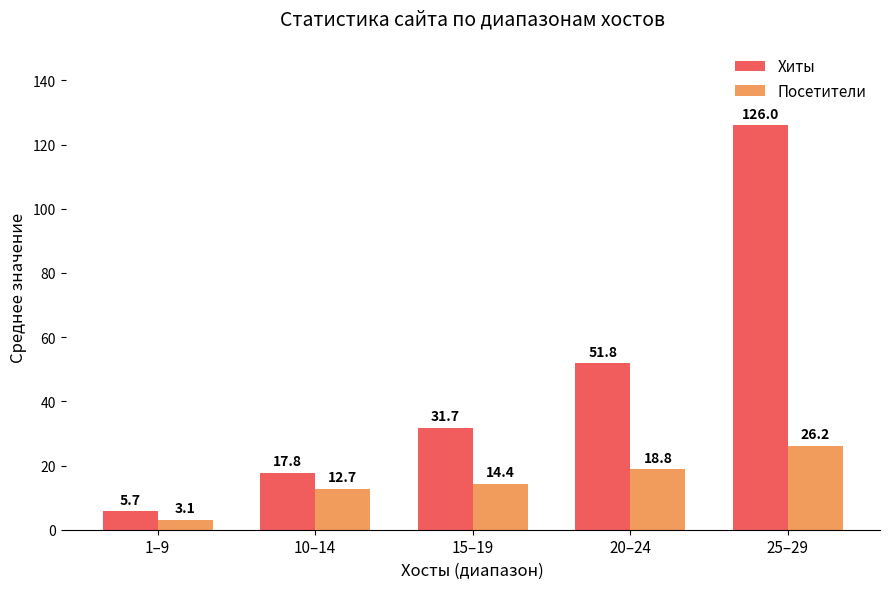

What is the value of the Посетители bar at the 3rd from the left?

14.4